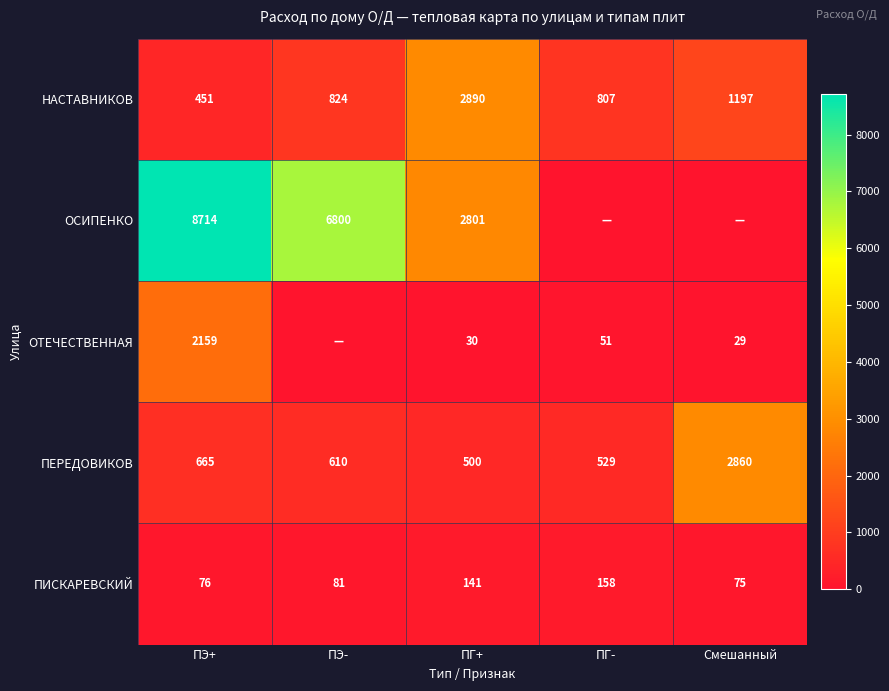

List the labels in order of ПЕРЕДОВИКОВ value, smallest first.

ПГ+, ПГ-, ПЭ-, ПЭ+, Смешанный